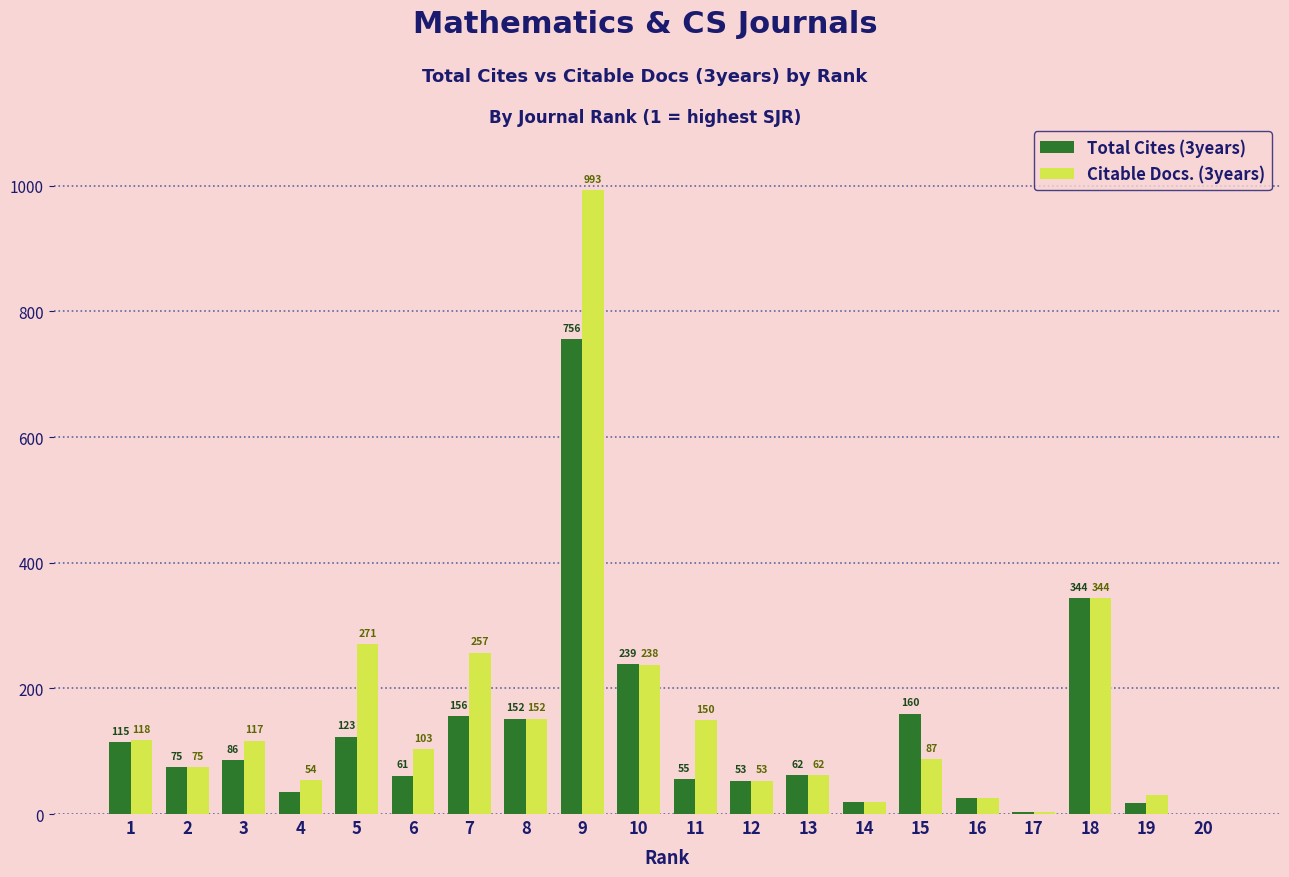

What is the sum of the Total Cites (3years) values at 2 and 17?

78